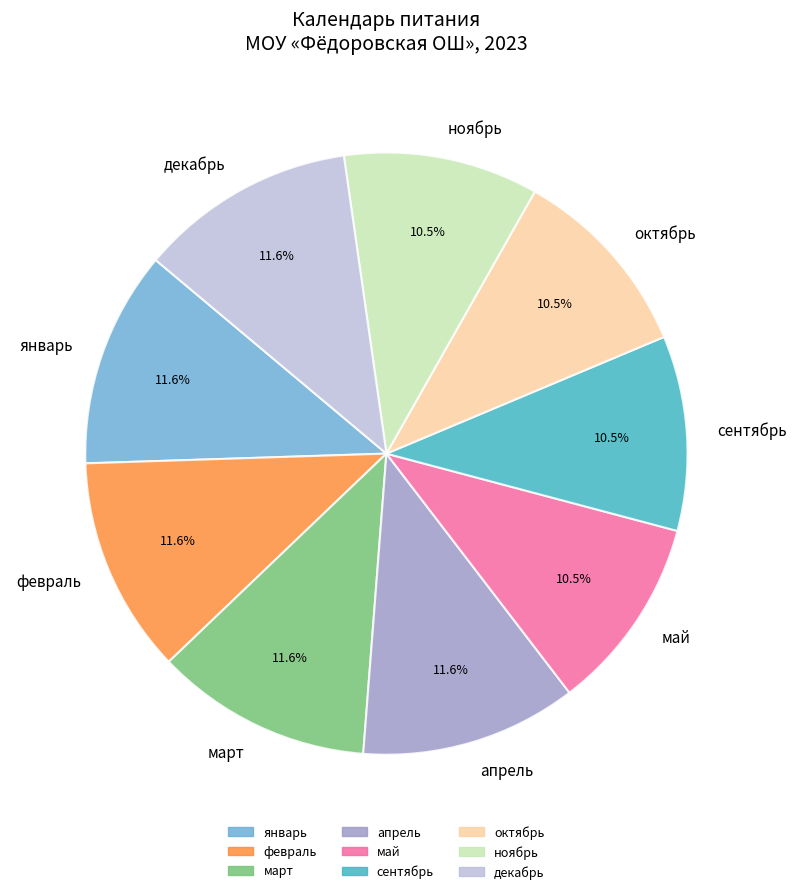

Is there any slice that represents more than half of the pie?

No